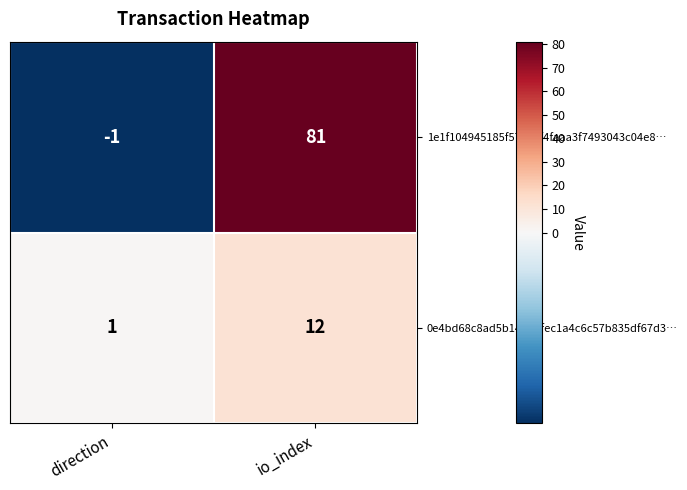

The 0e4bd68c8ad5b14a8bfec1a4c6c57b835df67d3… series shows 1 at direction. True or false?

True